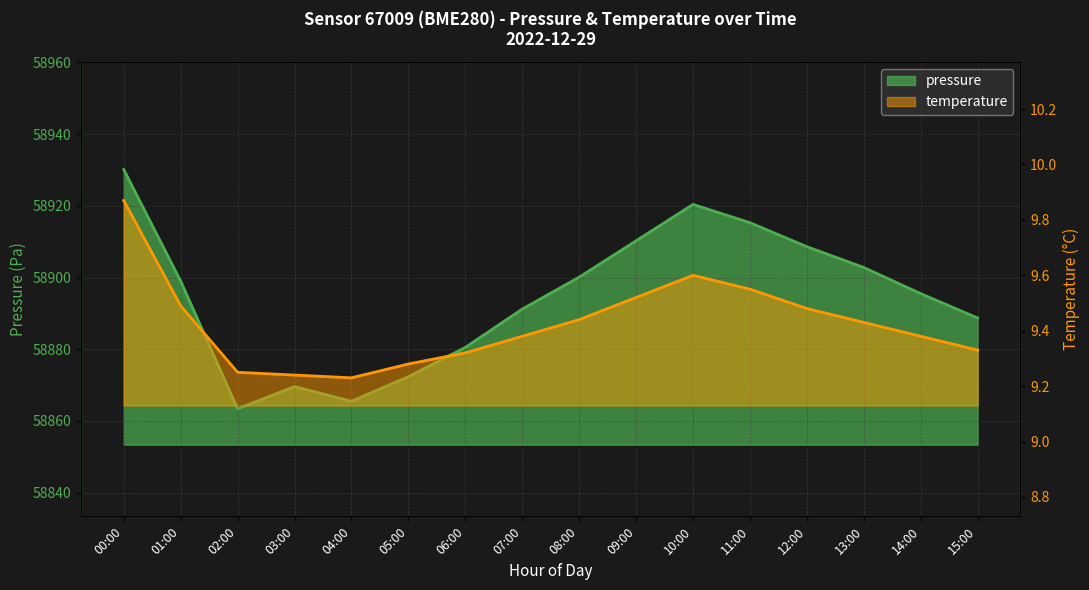

Which series changed the most between 02:00 and 14:00?

pressure